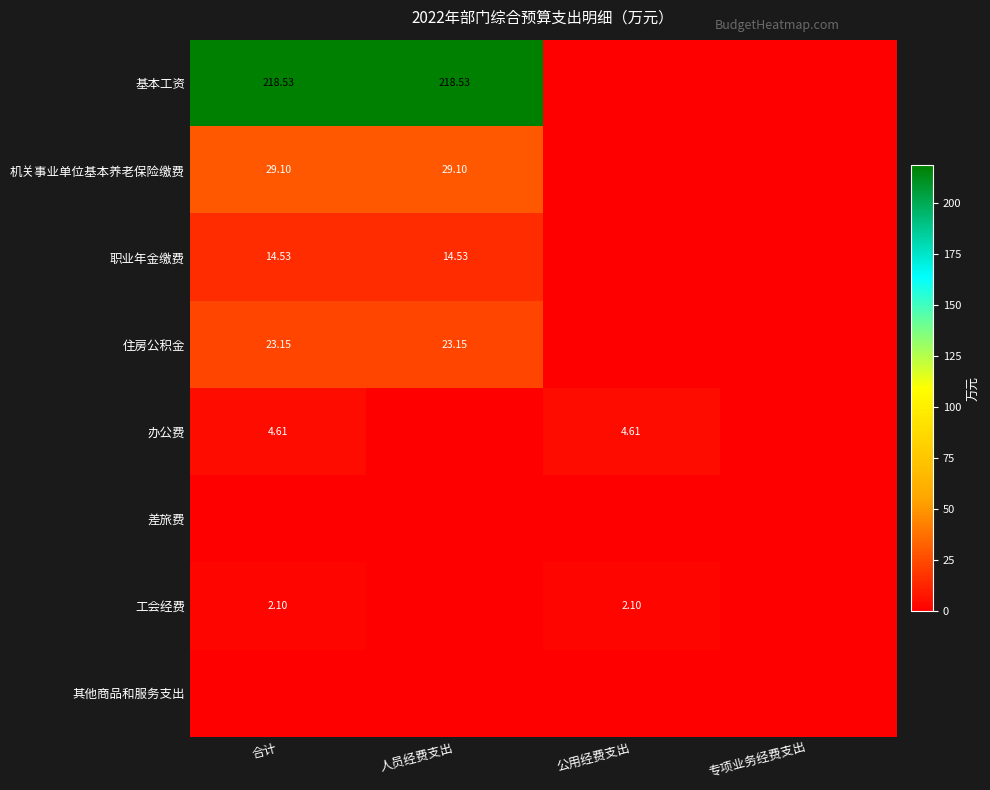

List the series in order of their peak value, lowest first.

差旅费, 其他商品和服务支出, 工会经费, 办公费, 职业年金缴费, 住房公积金, 机关事业单位基本养老保险缴费, 基本工资